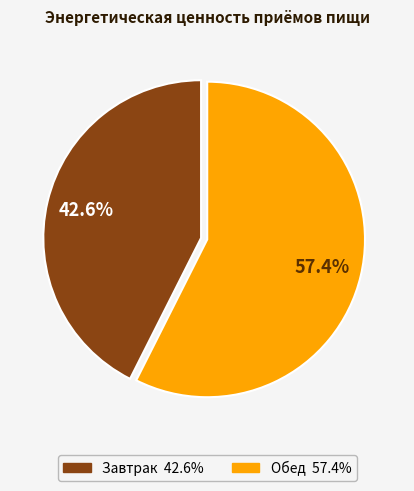

Which category has the biggest portion of the pie?

Обед